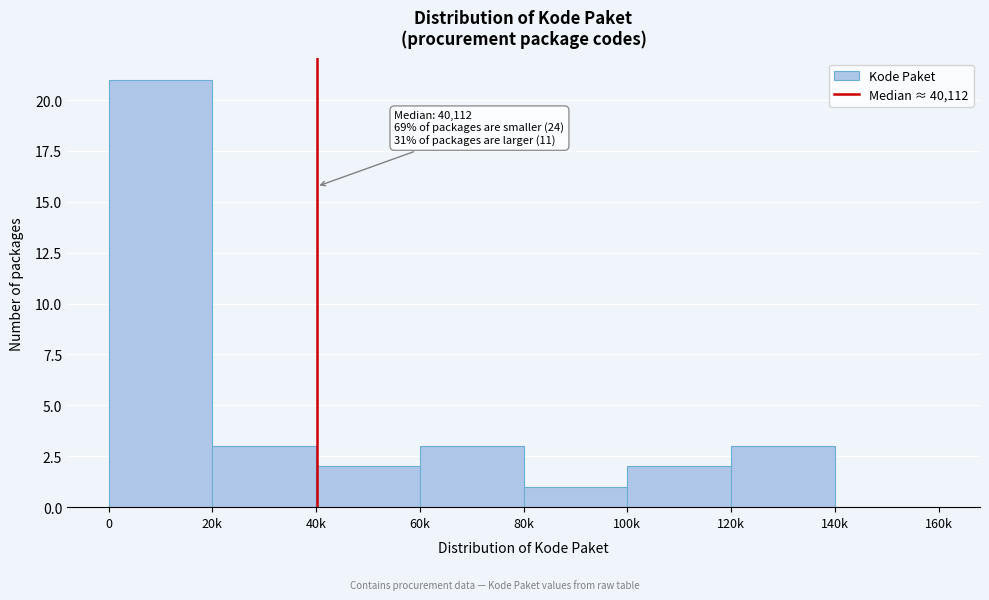

Reading left to right, list all the values displayed in this chart.

0=21	20k=3	40k=2	60k=3	80k=1	100k=2	120k=3	140k=0